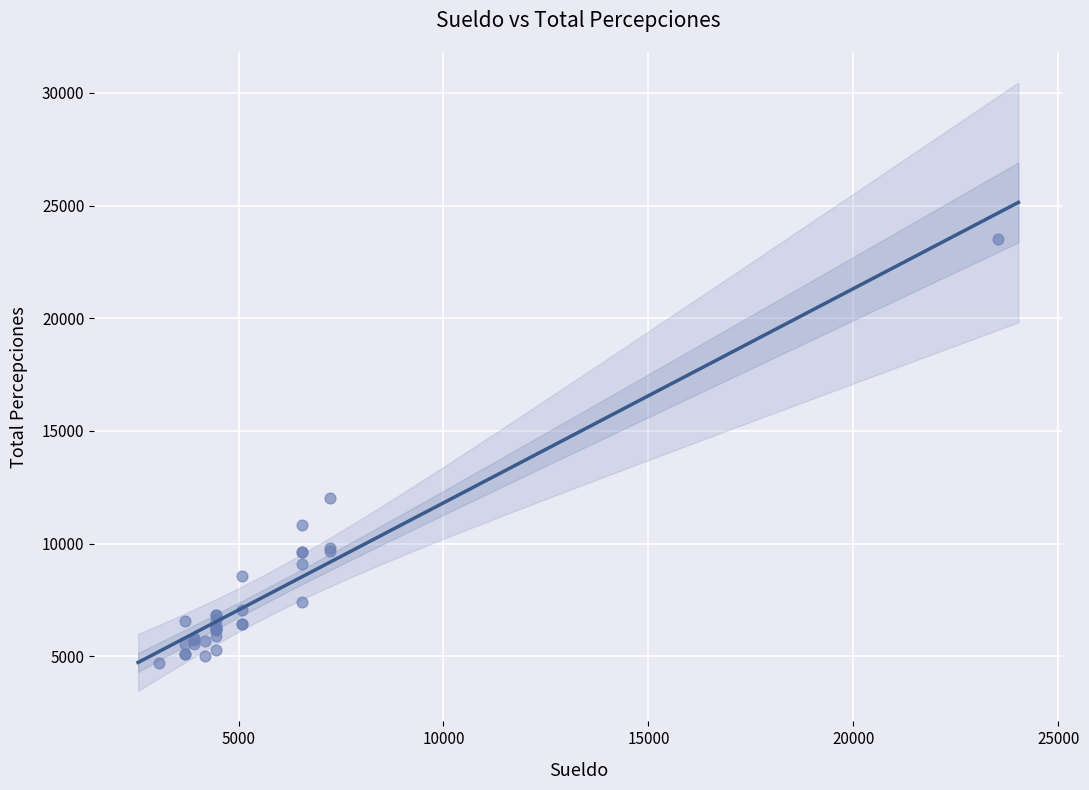

What Y value in the scatter plot is closest to 14106?

12034.9